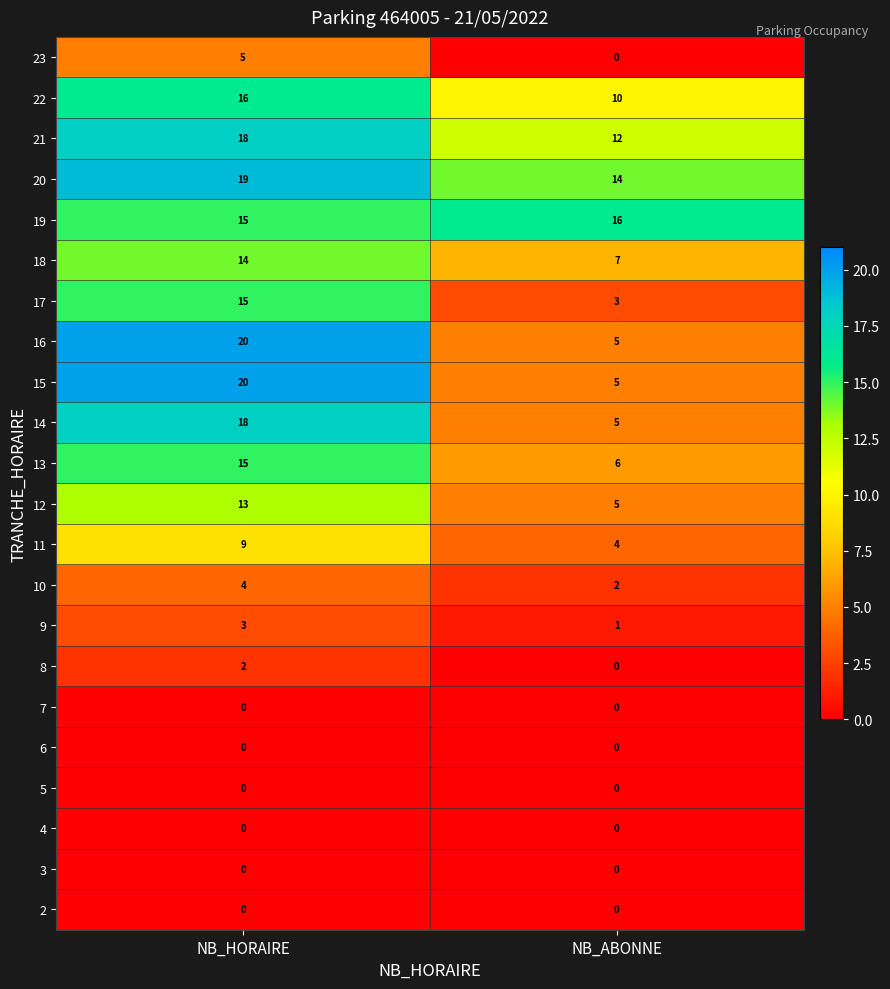

What value does the 15 series have at NB_ABONNE, to the nearest 5?

5